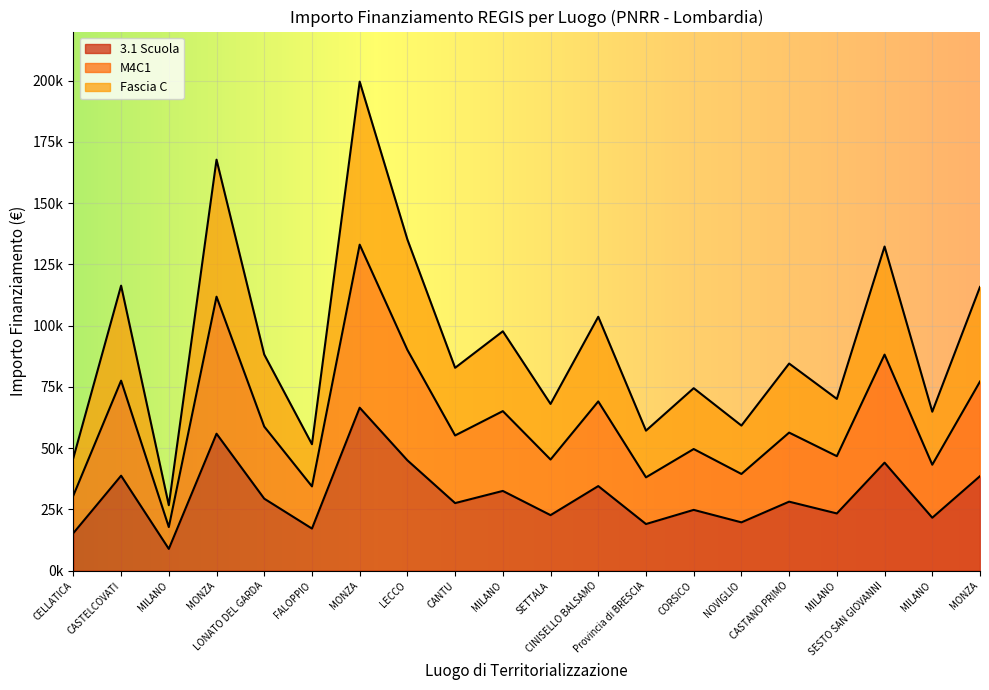

True or false: Fascia C has more than 1 interior local peaks.

True